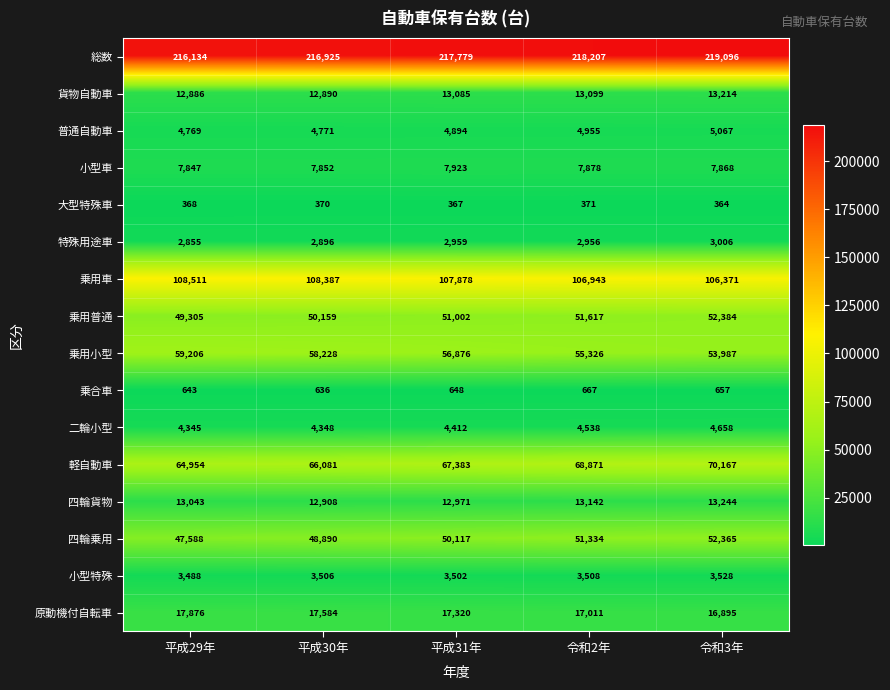

What is the maximum value for 乗用普通?

52384